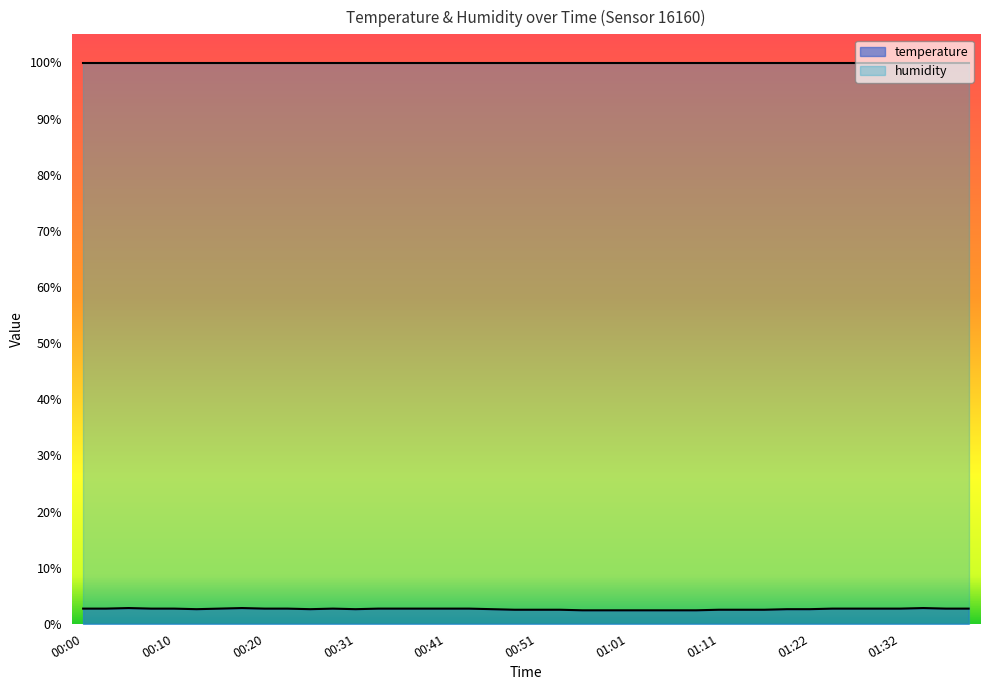

List the labels in order of value, smallest first.

00:56, 00:59, 01:01, 01:04, 01:06, 01:09, 00:48, 00:51, 00:53, 01:11, 01:14, 01:17, 00:13, 00:25, 00:31, 00:46, 01:19, 01:22, 00:00, 00:03, 00:08, 00:10, 00:15, 00:20, 00:23, 00:28, 00:33, 00:36, 00:38, 00:41, 00:43, 01:24, 01:27, 01:29, 01:32, 01:37, 01:39, 00:05, 00:18, 01:34